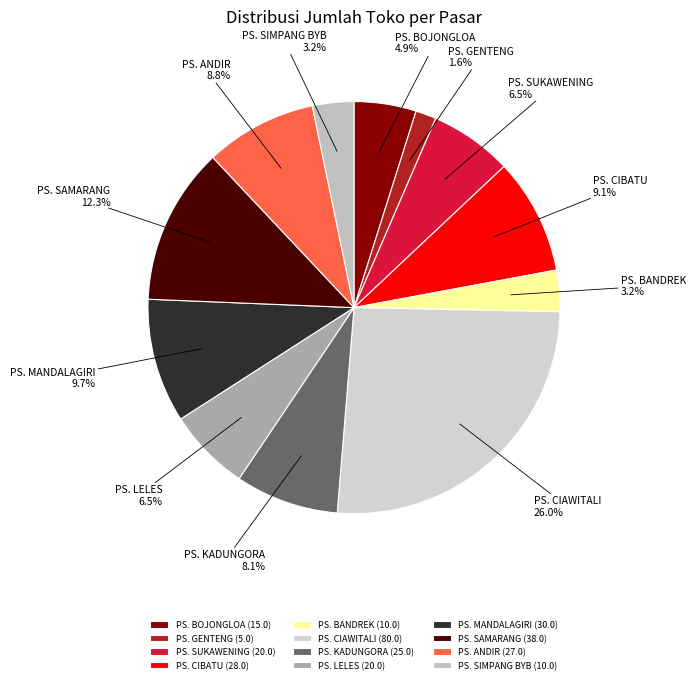

Which has a higher value, PS. CIAWITALI or PS. KADUNGORA?

PS. CIAWITALI